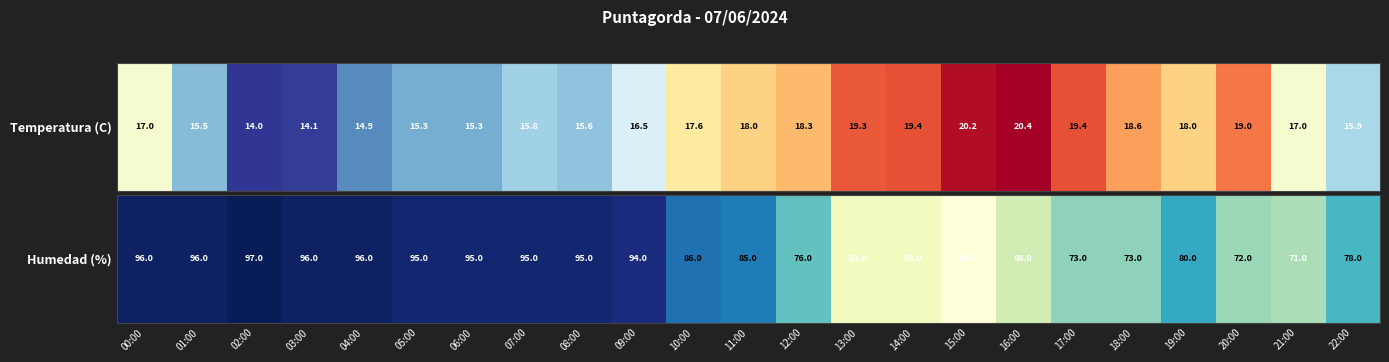

What is the change in value from 11:00 to 19:00?

-5